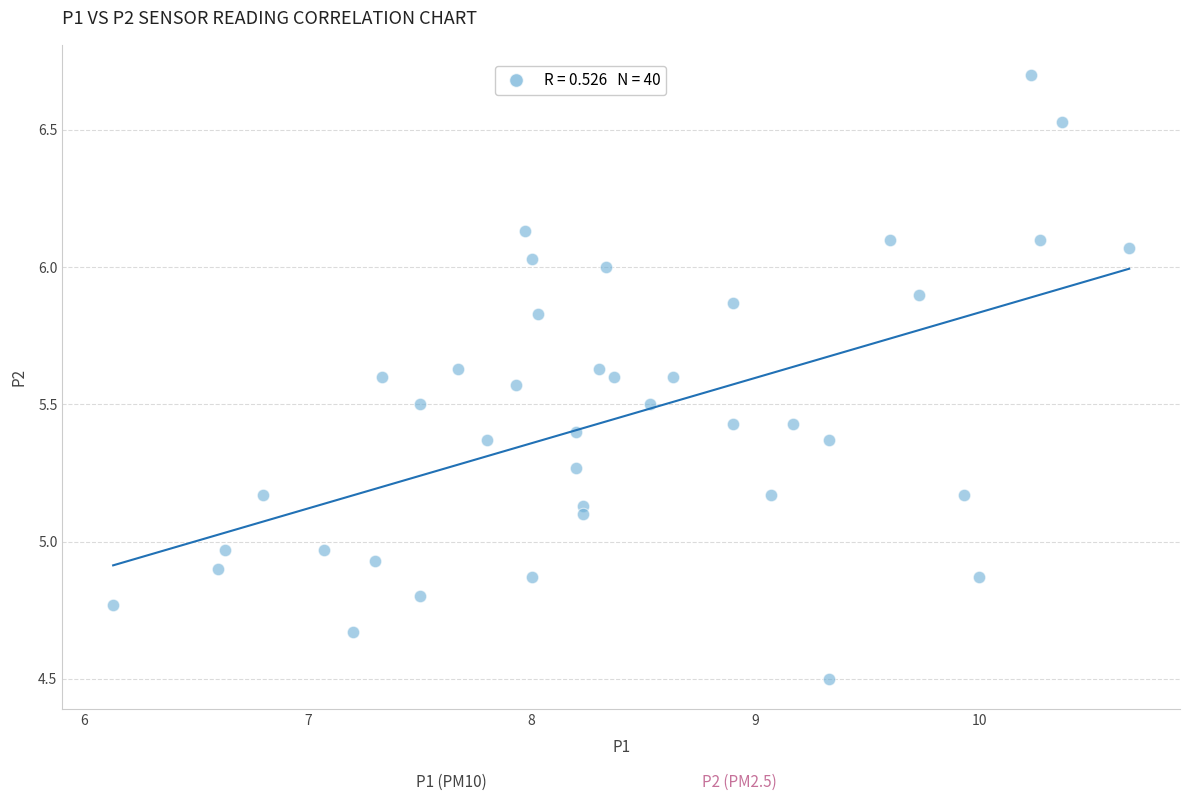

What is the range of X values (max minus min)?

4.5